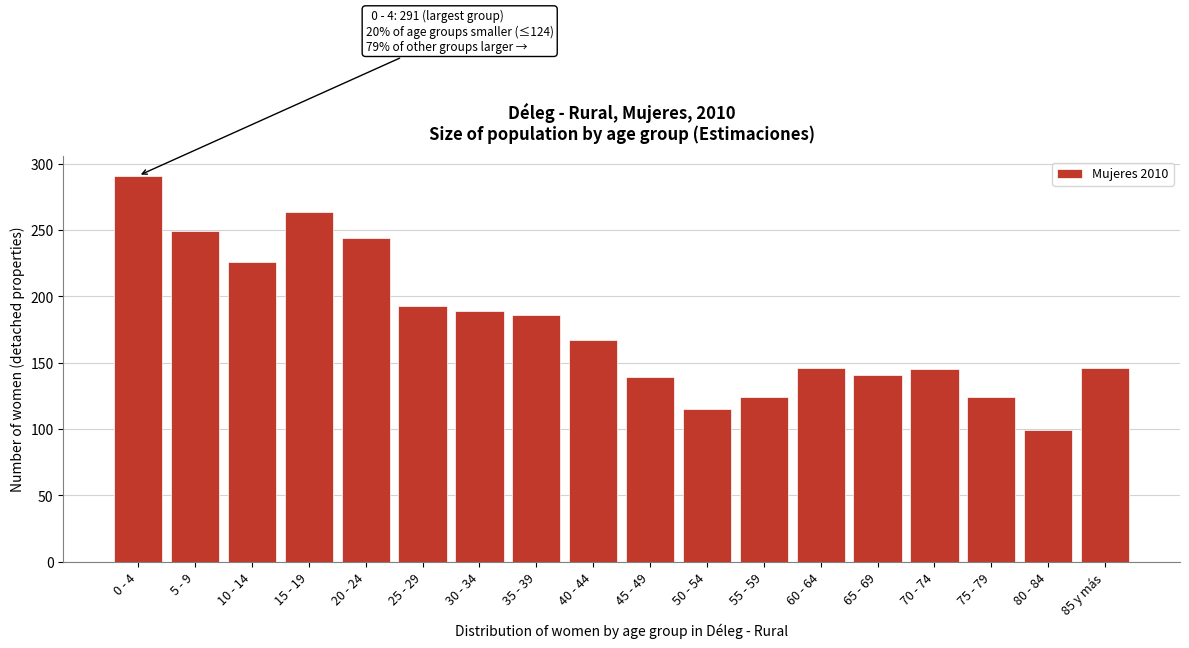

What position from the right is 30 - 34?

12